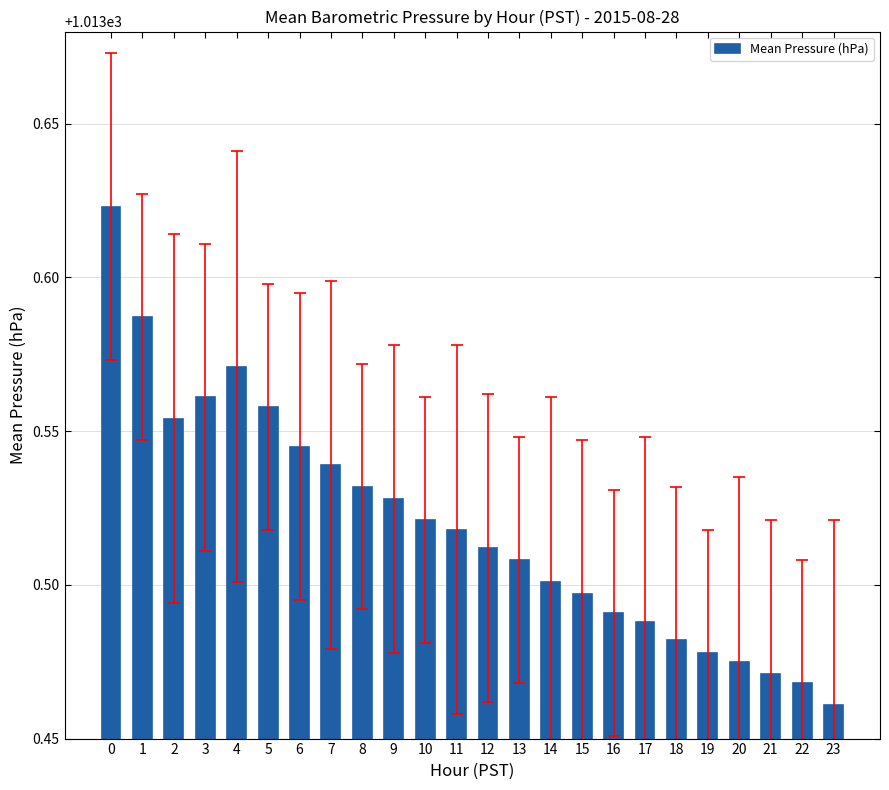

List the labels in order of value, largest first.

0, 1, 4, 3, 5, 2, 6, 7, 8, 9, 10, 11, 12, 13, 14, 15, 16, 17, 18, 19, 20, 21, 22, 23